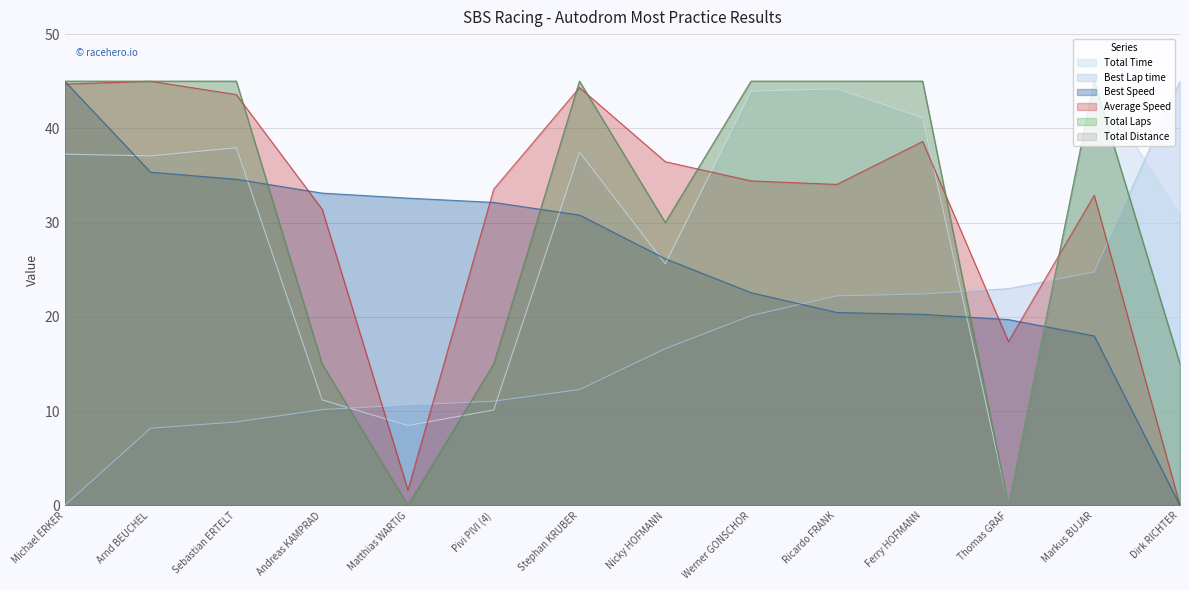

True or false: Best Lap time and Best Speed intersect in this chart.

True